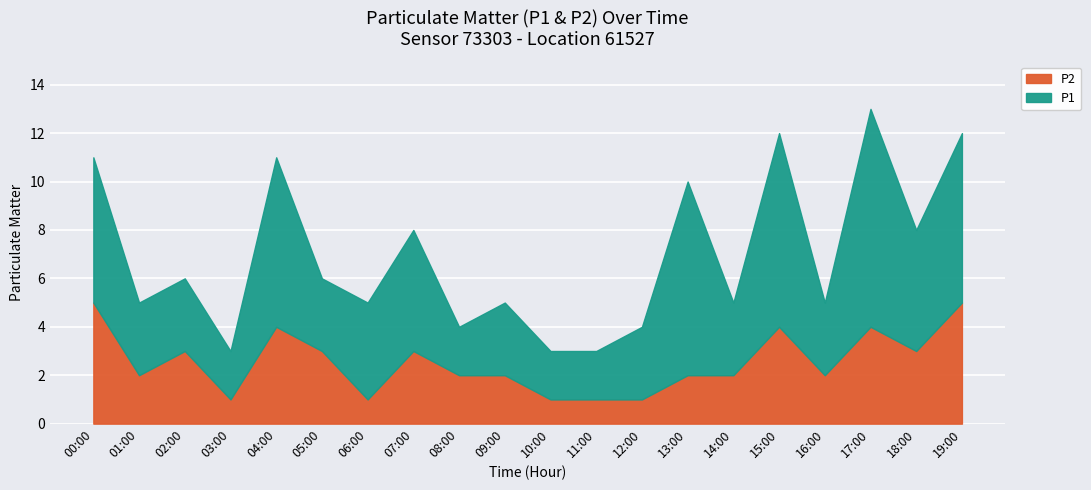

True or false: P2 has a value of 2 at 15:00.

False